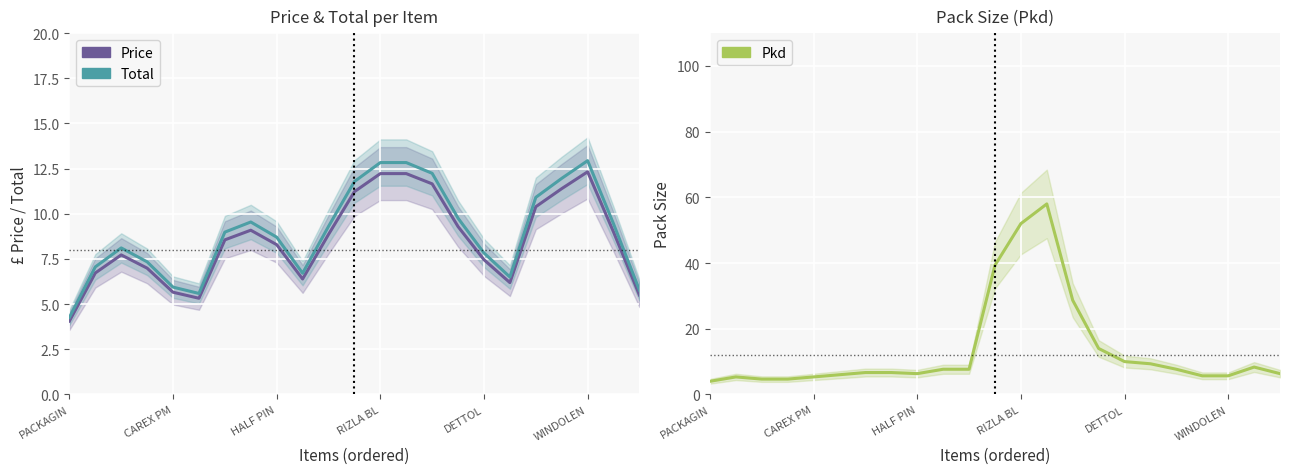

Reading left to right, extract all data points from this chart.

Price: 4.1	6.7	7.7	7.0	5.7	5.3	8.6	9.1	8.3	6.4	8.9	11.2	12.2	12.2	11.7	9.3	7.5	6.2	10.4	11.4	12.3	9.0	5.5
Total: 4.3	7.1	8.1	7.3	5.9	5.6	9.0	9.5	8.7	6.7	9.3	11.8	12.8	12.8	12.2	9.8	7.8	6.5	10.9	12.0	12.9	9.4	5.8
Pkd: 4.0	5.3	4.7	4.7	5.3	6.0	6.7	6.7	6.3	7.7	7.7	39.3	52.0	58.0	28.7	14.0	10.0	9.3	7.7	5.7	5.7	8.3	6.3